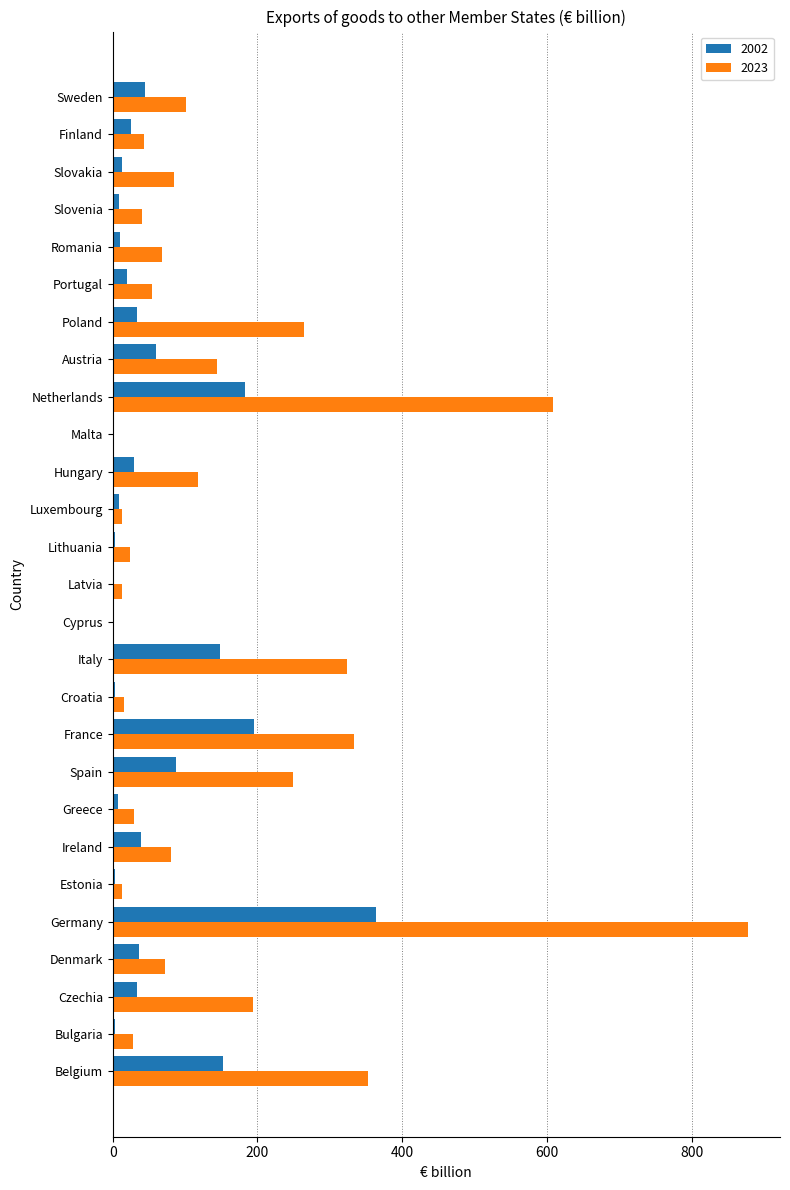

What is the maximum value for 2023?

877.6